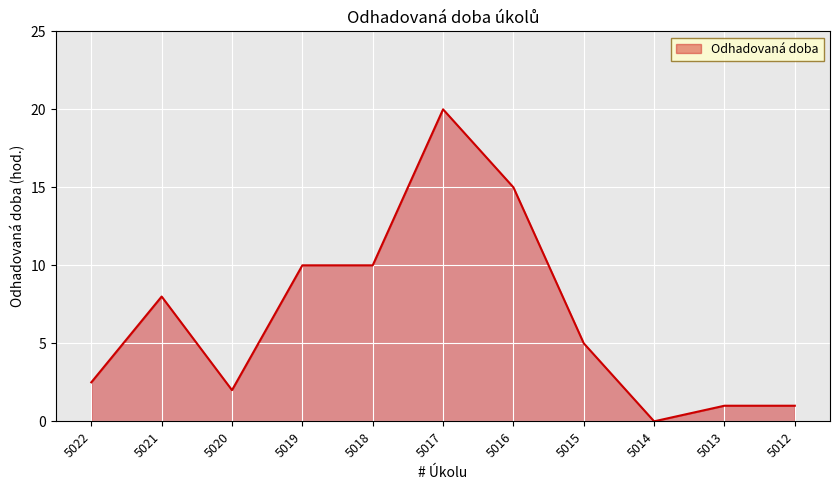

Where does the data first go above 5?

5021